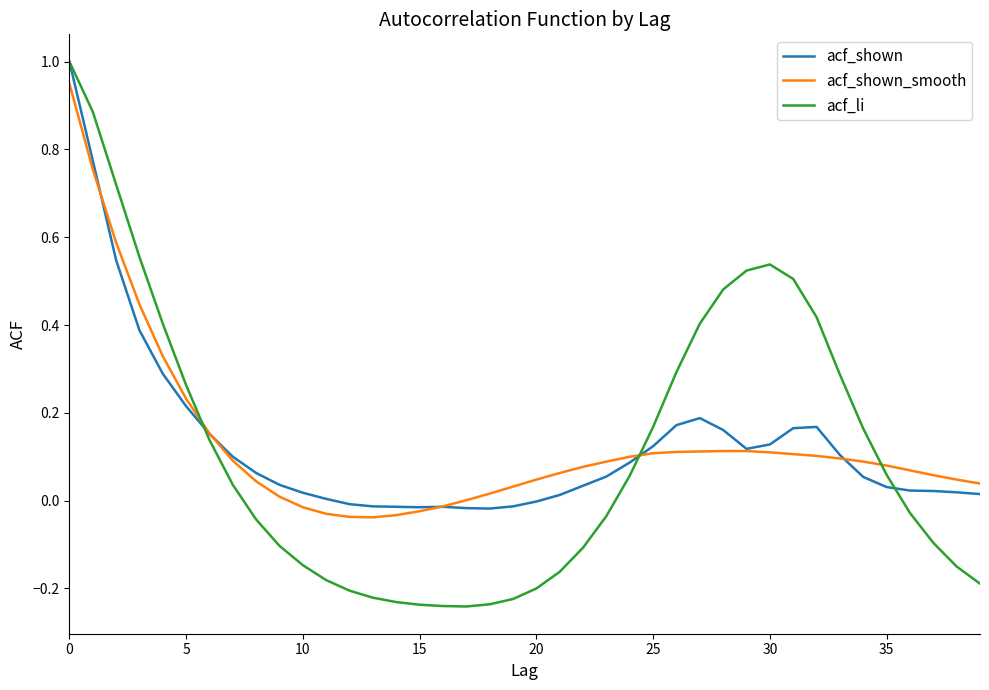

Which series has the largest range (max minus min)?

acf_li